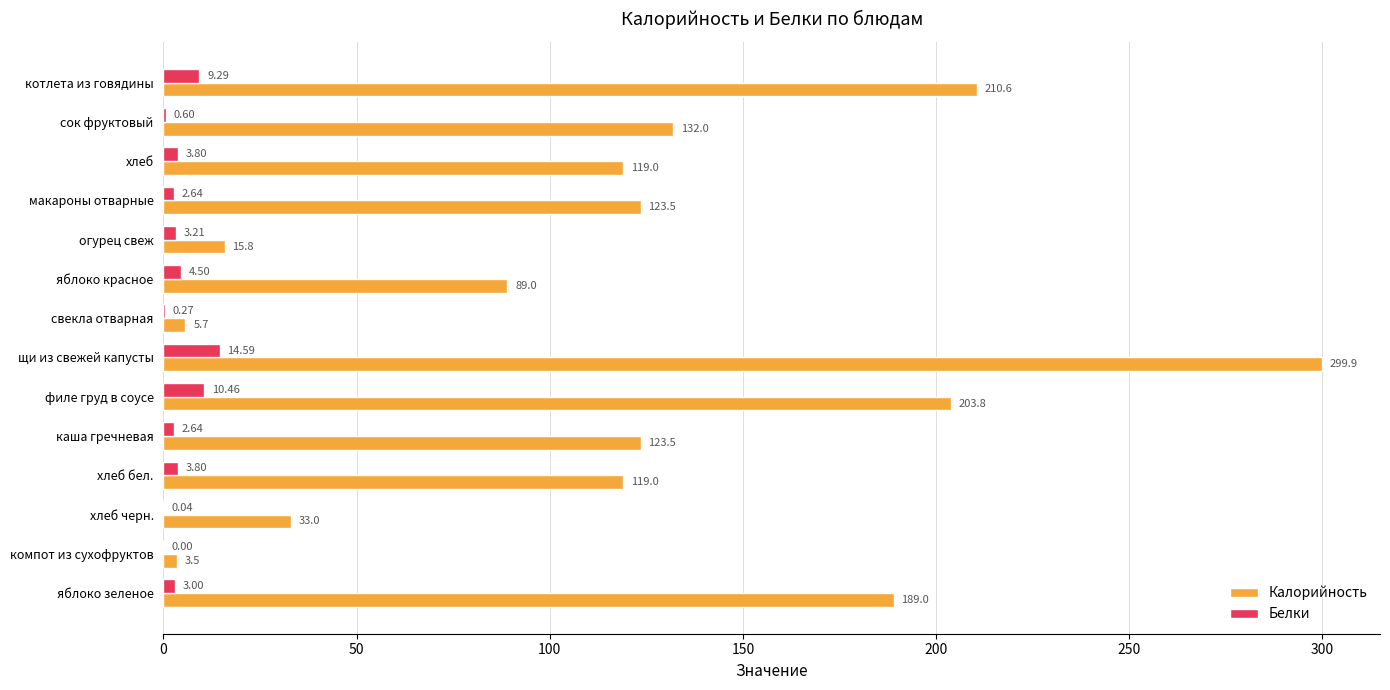

What is the sum of all Калорийность values?

1667.3